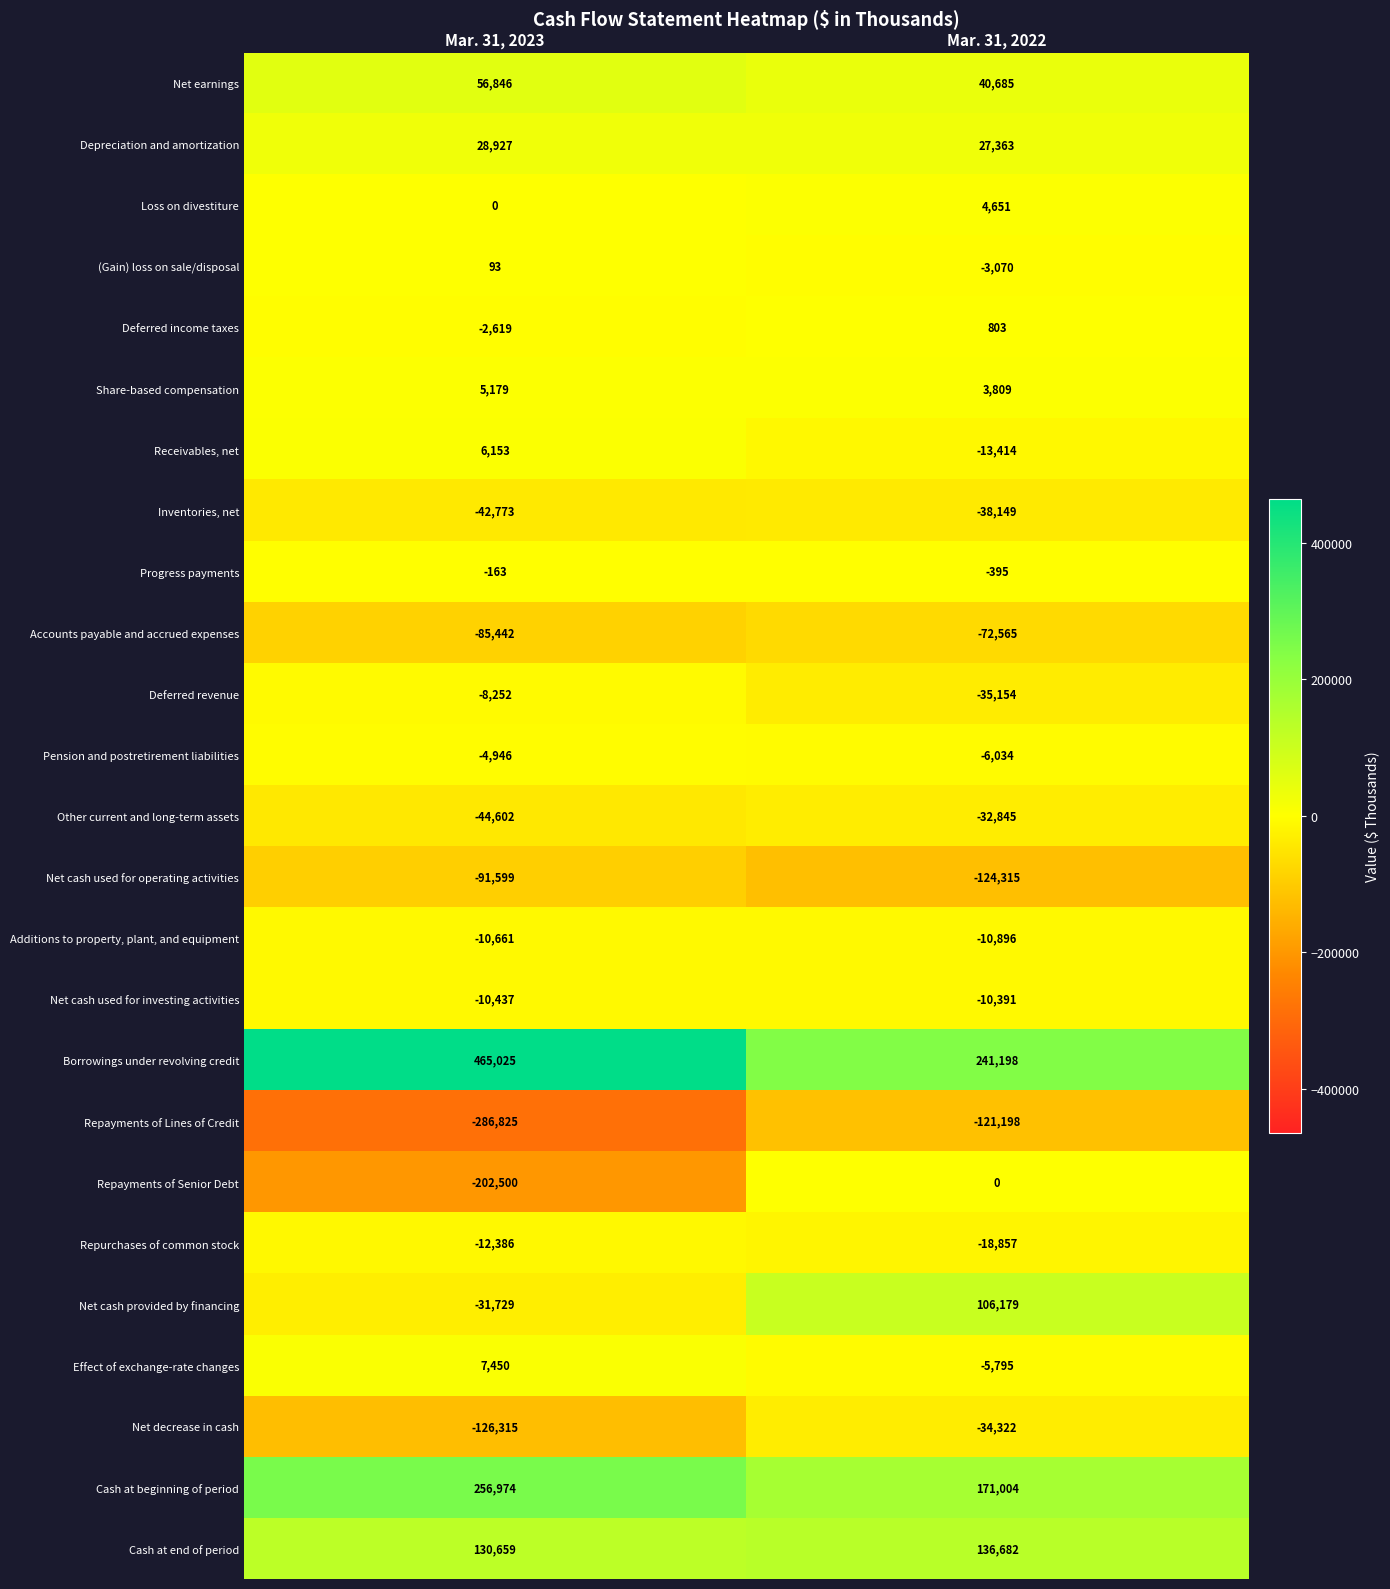

What is the greatest value displayed?

465025